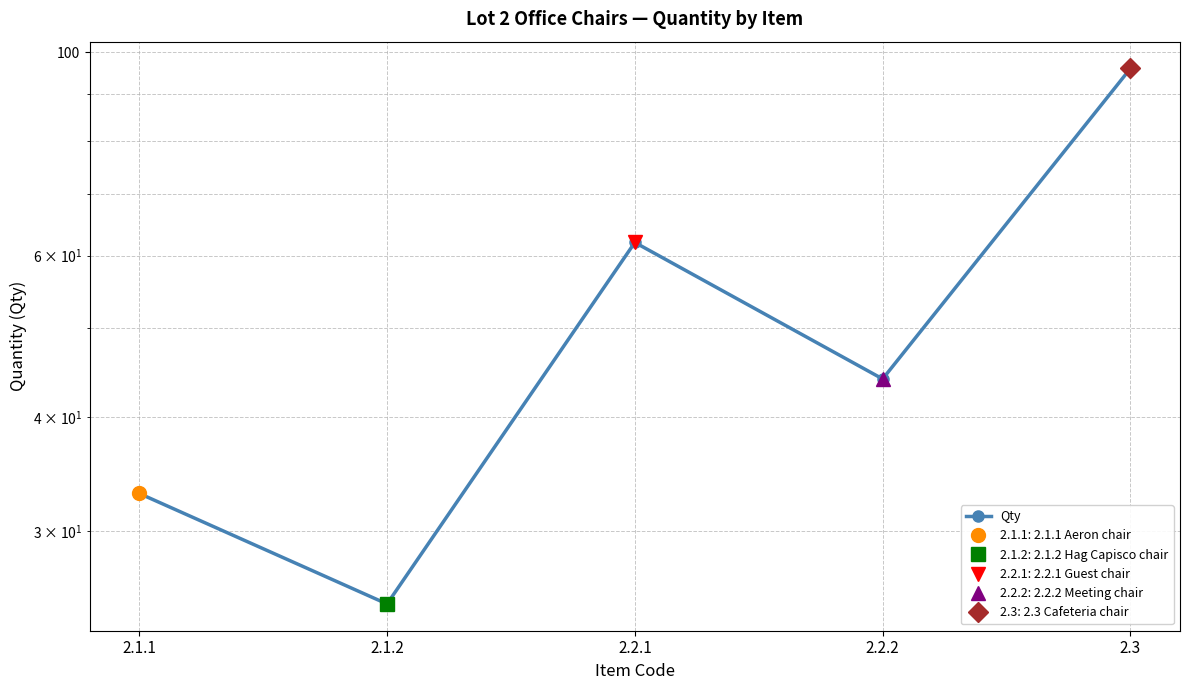

What is the maximum value shown in the chart?

96